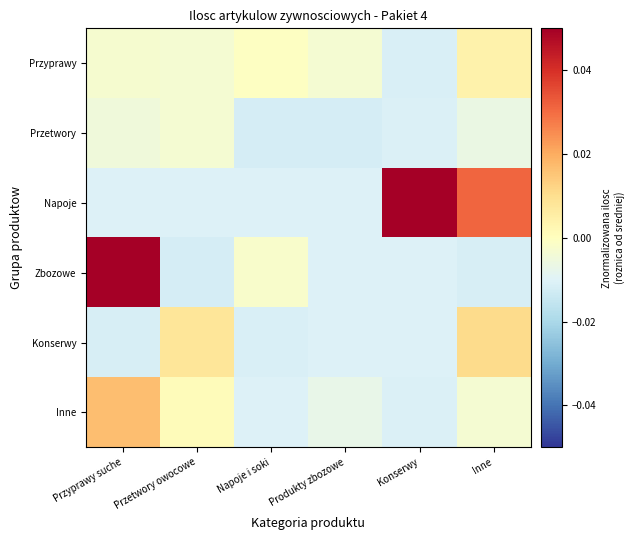

Reading left to right, list all the values displayed in this chart.

Przyprawy: Przyprawy suche=-0.0	Przetwory owocowe=-0.0	Napoje i soki=-0.0	Produkty zbozowe=-0.0	Konserwy=-0.0	Inne=0.0
Przetwory: Przyprawy suche=-0.0	Przetwory owocowe=-0.0	Napoje i soki=-0.0	Produkty zbozowe=-0.0	Konserwy=-0.0	Inne=-0.0
Napoje: Przyprawy suche=-0.0	Przetwory owocowe=-0.0	Napoje i soki=-0.0	Produkty zbozowe=-0.0	Konserwy=0.1	Inne=0.0
Zbozowe: Przyprawy suche=0.1	Przetwory owocowe=-0.0	Napoje i soki=-0.0	Produkty zbozowe=-0.0	Konserwy=-0.0	Inne=-0.0
Konserwy: Przyprawy suche=-0.0	Przetwory owocowe=0.0	Napoje i soki=-0.0	Produkty zbozowe=-0.0	Konserwy=-0.0	Inne=0.0
Inne: Przyprawy suche=0.0	Przetwory owocowe=0.0	Napoje i soki=-0.0	Produkty zbozowe=-0.0	Konserwy=-0.0	Inne=-0.0